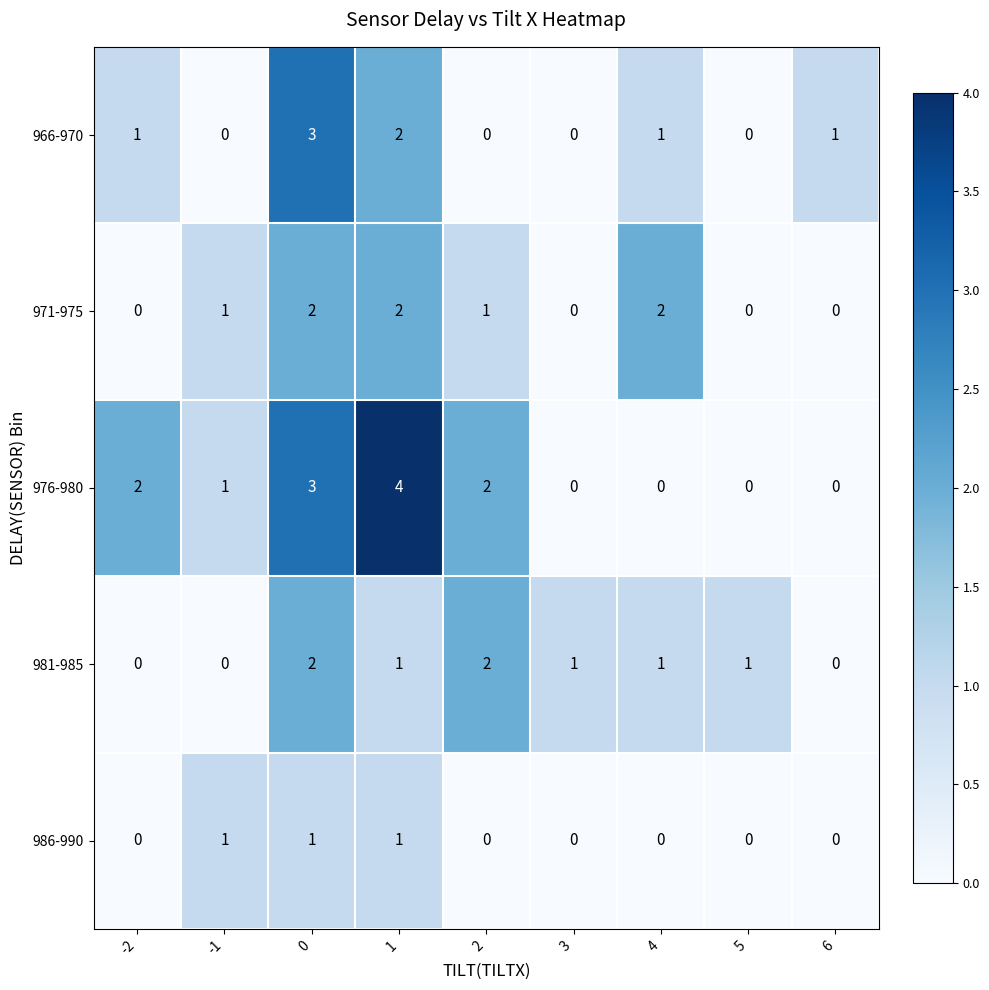

What is the maximum value shown in the chart?

4